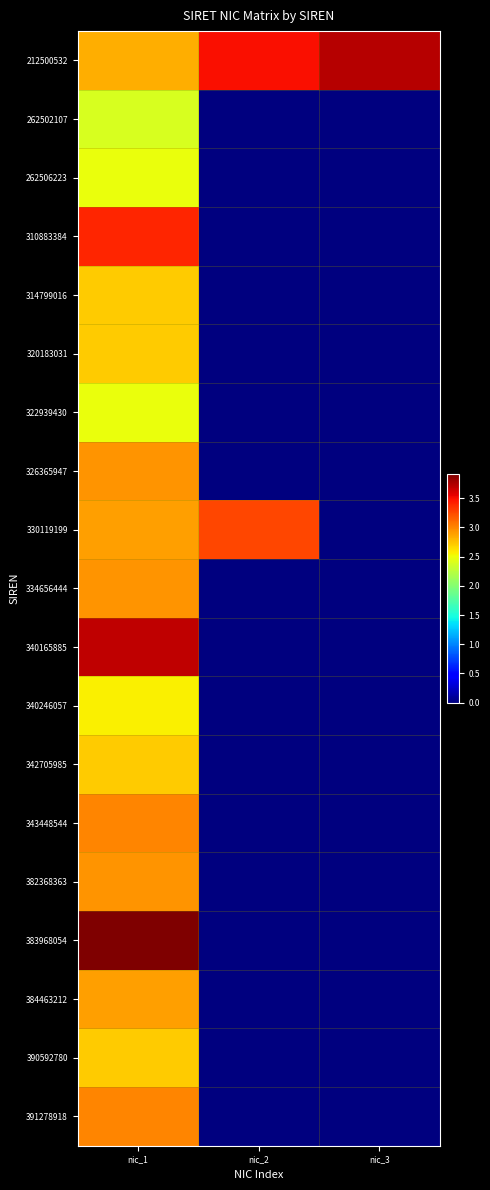

Rank the series at nic_1 from lowest to highest value.

262502107, 262506223, 322939430, 340246057, 314799016, 320183031, 342705985, 390592780, 212500532, 330119199, 384463212, 326365947, 334656444, 382368363, 343448544, 391278918, 310883384, 340165885, 383968054